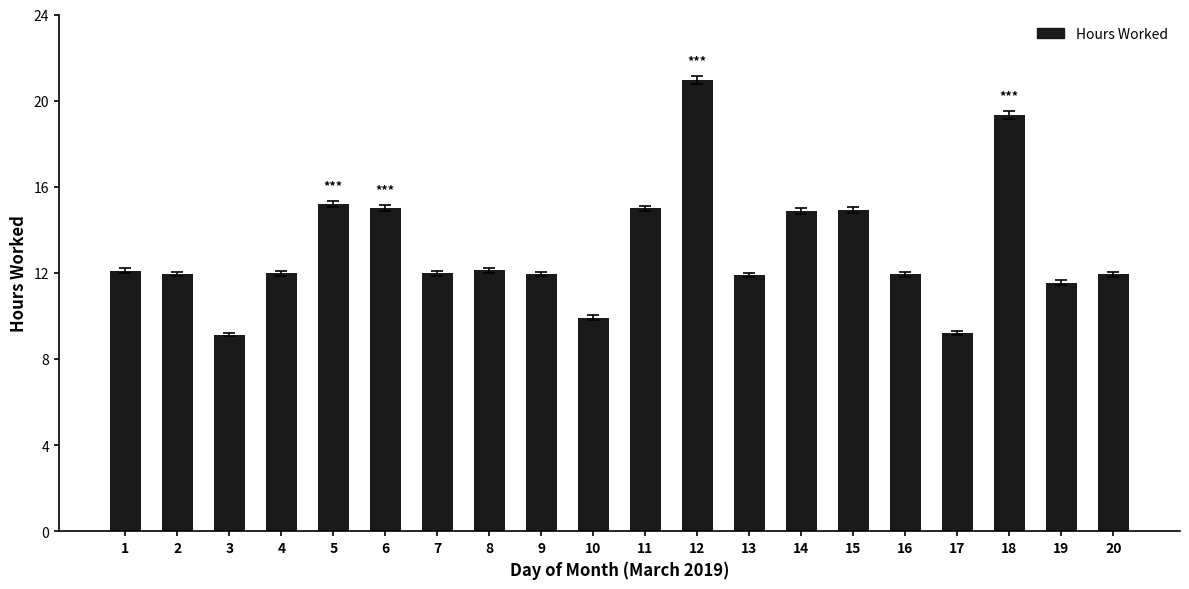

At which label does the data first exceed 11?

1